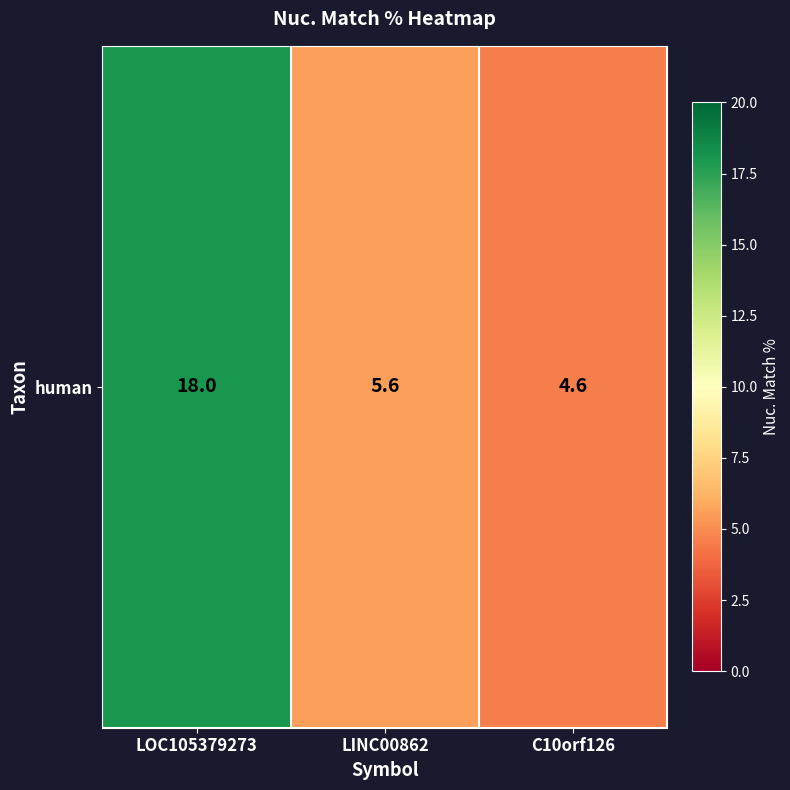

Rank the categories by value from highest to lowest.

LOC105379273, LINC00862, C10orf126